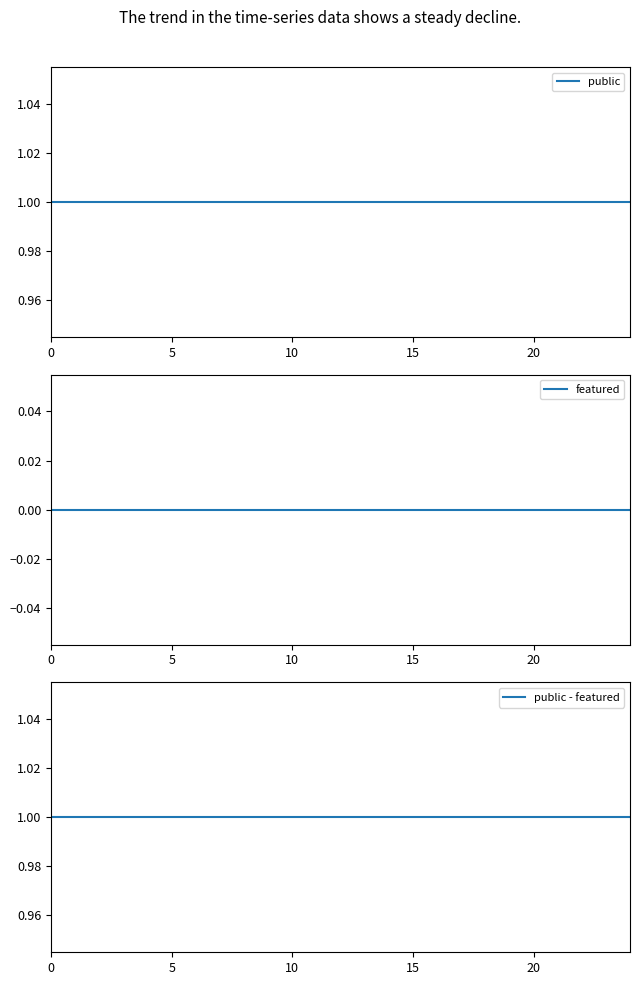

At 15, list the series in order from smallest to largest.

featured, public, public - featured